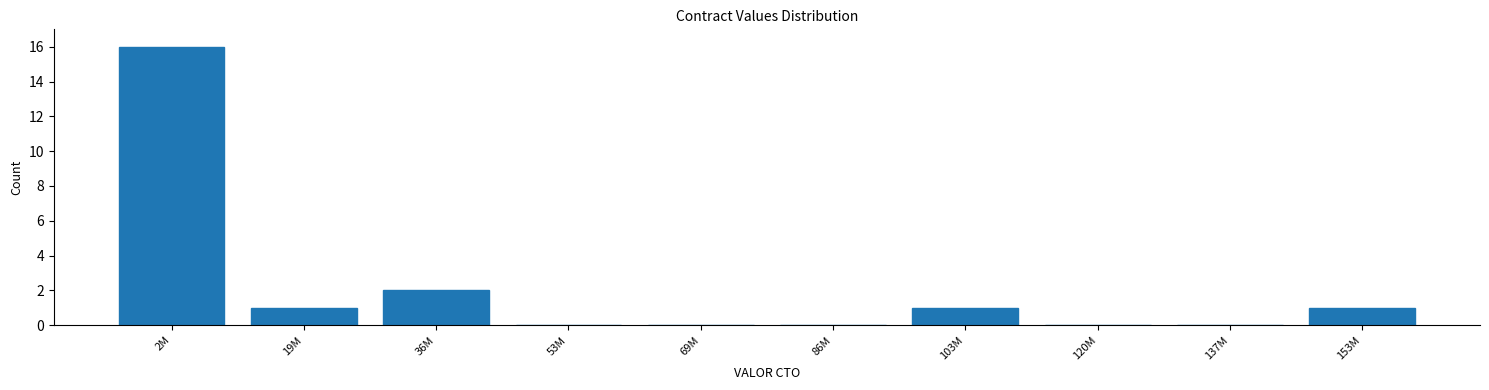

Reading right to left, list all the values displayed in this chart.

153M=1	137M=0	120M=0	103M=1	86M=0	69M=0	53M=0	36M=2	19M=1	2M=16